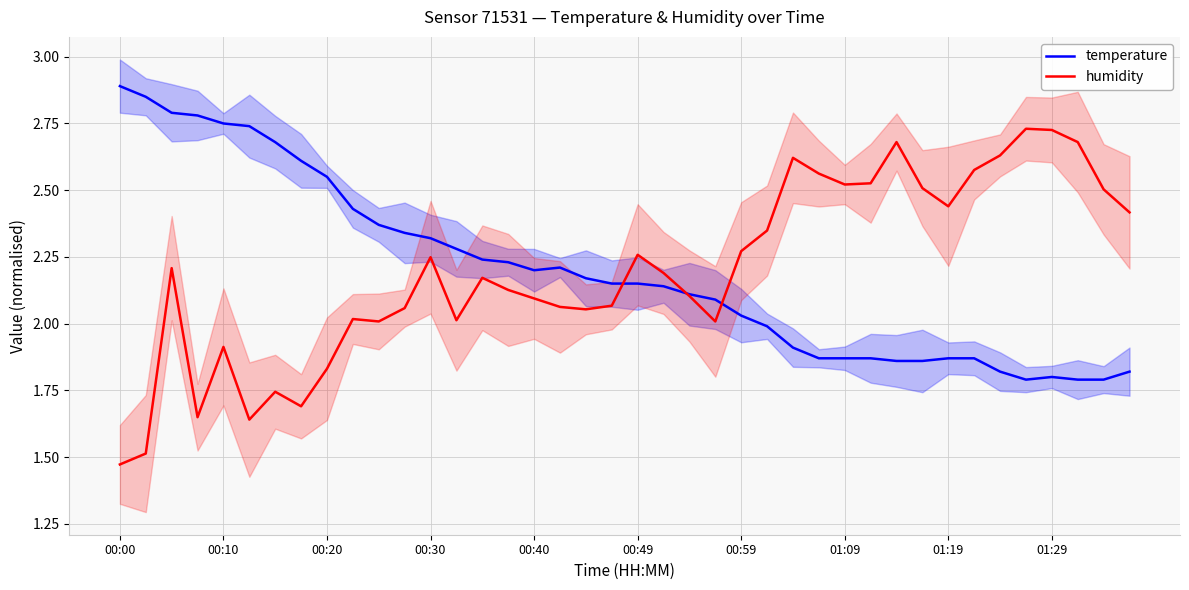

At which label does temperature reach its peak?

00:00